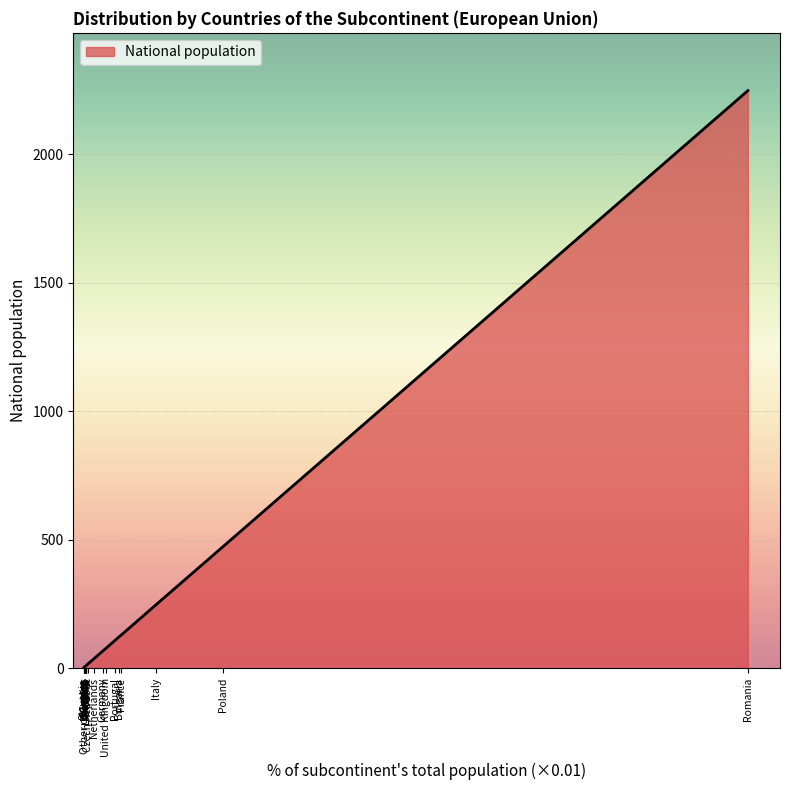

Approximately how many times larger is the value at Bulgaria compared to Romania?

0.1